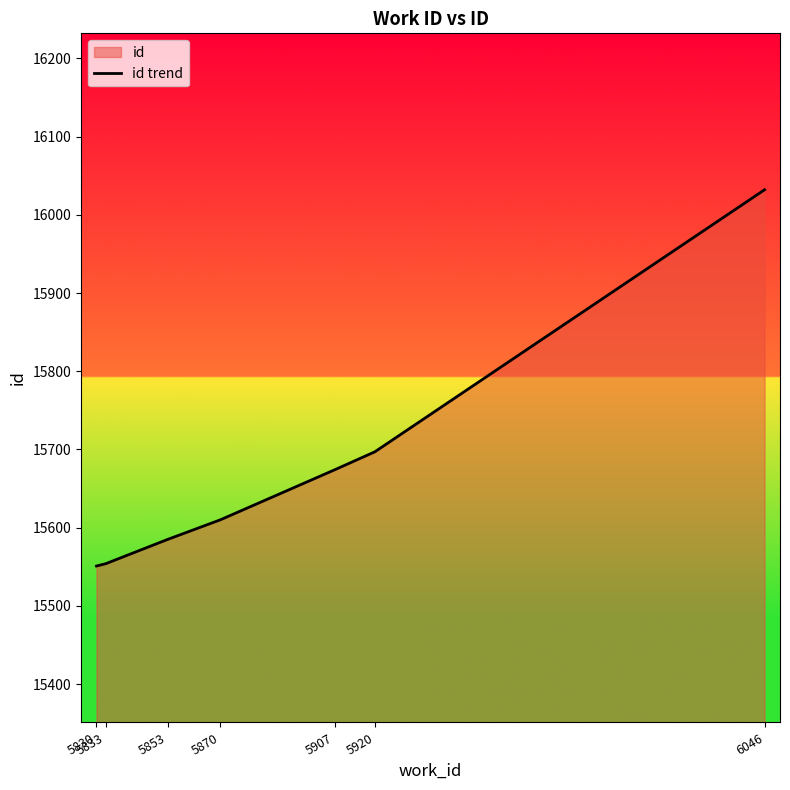

Where is the data nearest to the value 15791?

5920